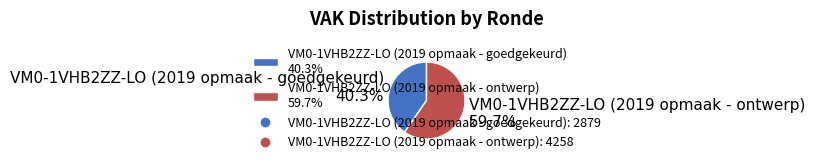

What percentage is the VM0-1VHB2ZZ-LO (2019 opmaak - goedgekeurd) slice, to the nearest percent?

40%